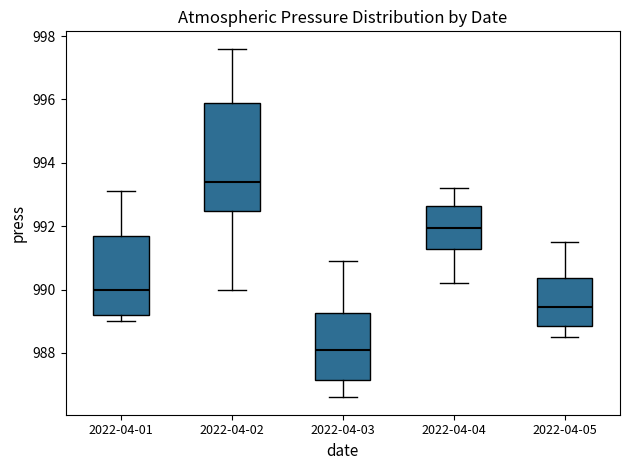

Reading left to right, read every box against the y-axis: the position of its median line, the range the box covers, and the ends of its whiskers. The values are not printed on the chart, so give them approximately, as read against the axis.

2022-04-01: median 990.0, box 989.2 to 991.8, whiskers 989.0 to 993.2
2022-04-02: median 993.4, box 992.4 to 996.0, whiskers 990.0 to 997.6
2022-04-03: median 988.2, box 987.2 to 989.2, whiskers 986.6 to 991.0
2022-04-04: median 992.0, box 991.2 to 992.6, whiskers 990.2 to 993.2
2022-04-05: median 989.4, box 988.8 to 990.4, whiskers 988.6 to 991.6